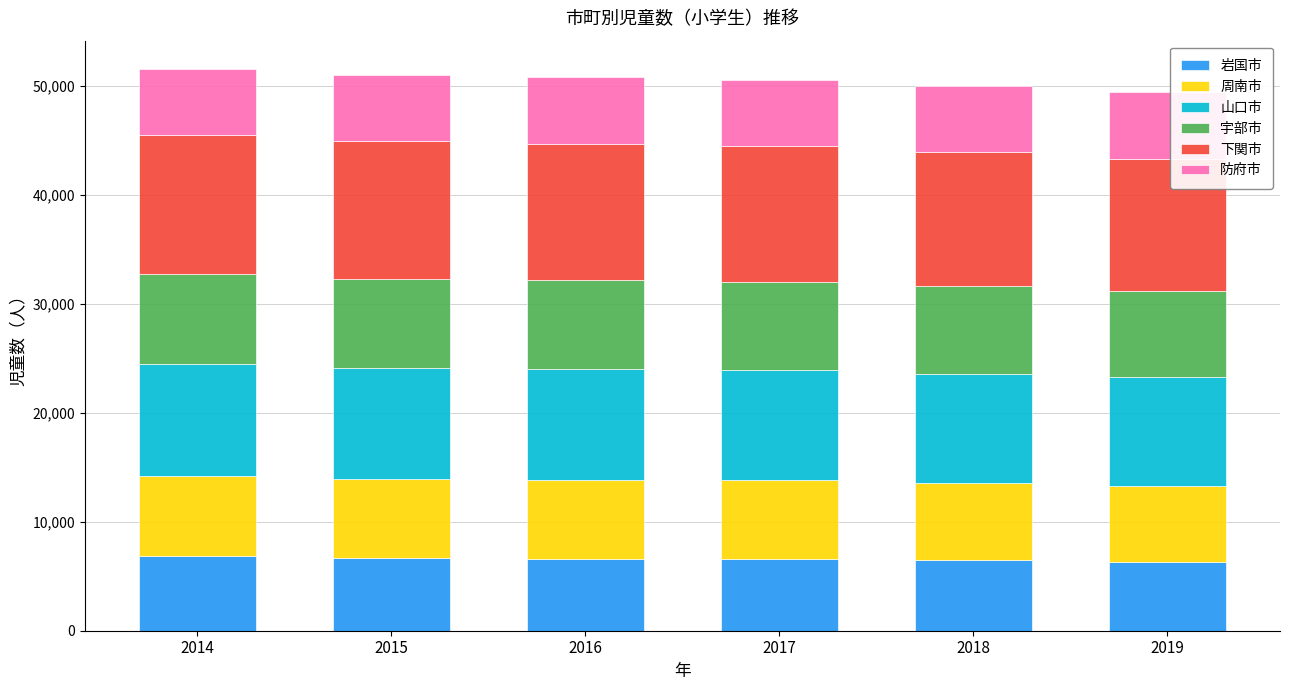

What is the sum of the 岩国市 values at 2016 and 2018?

13102